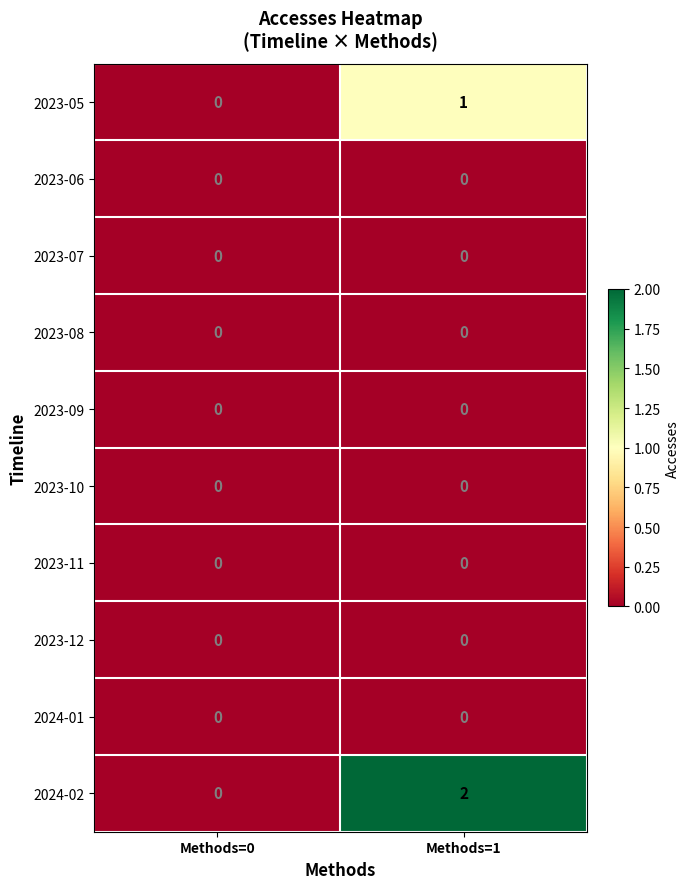

Which label corresponds to the largest value in the chart?

Methods=1